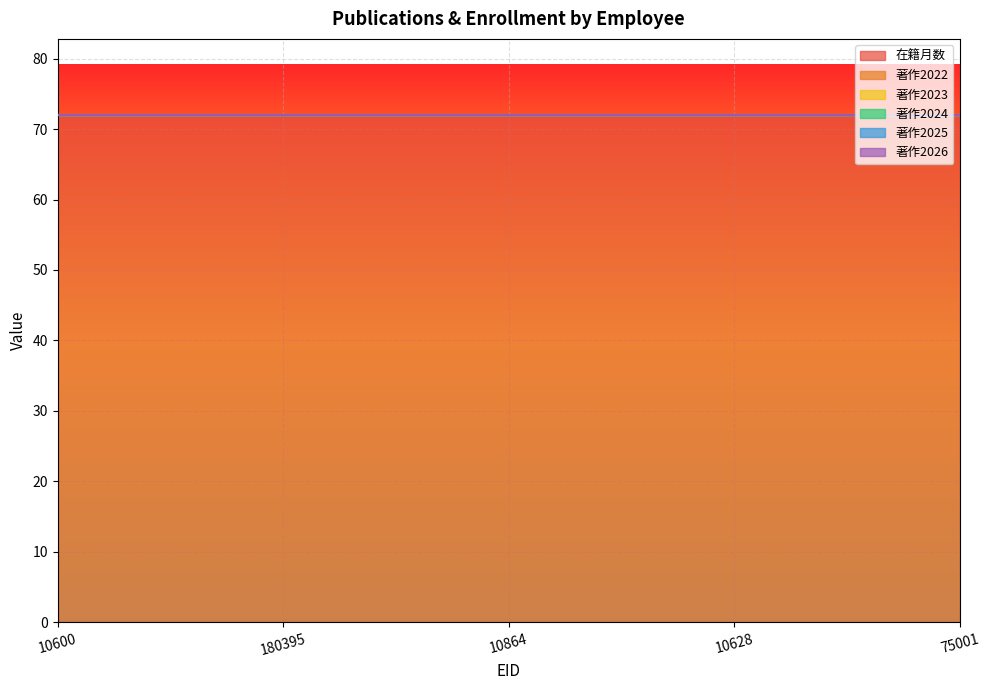

The value of 著作2024 at 10600 is 0. True or false?

True